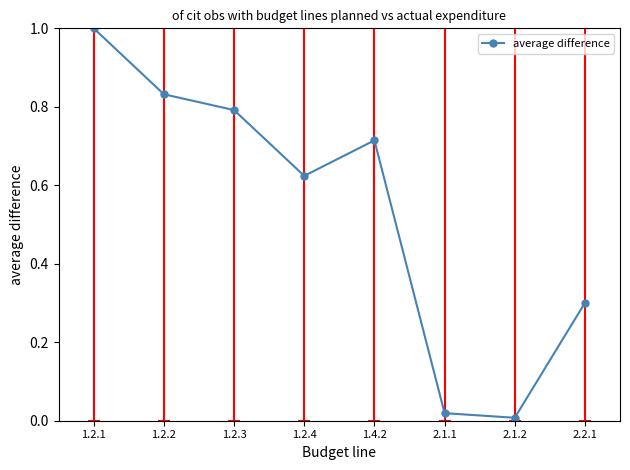

What is the change in value from 1.2.3 to 2.2.1?

-0.5